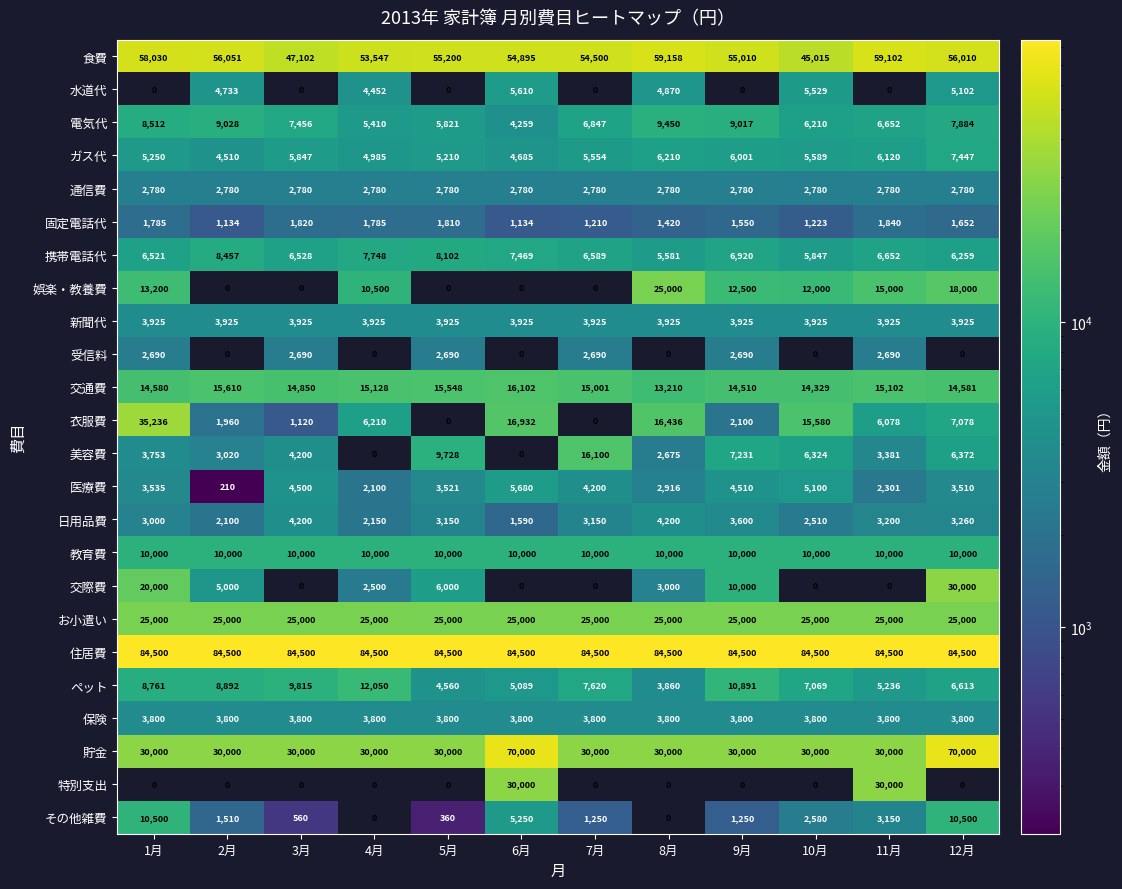

What is the average value of the 電気代 series?

7212